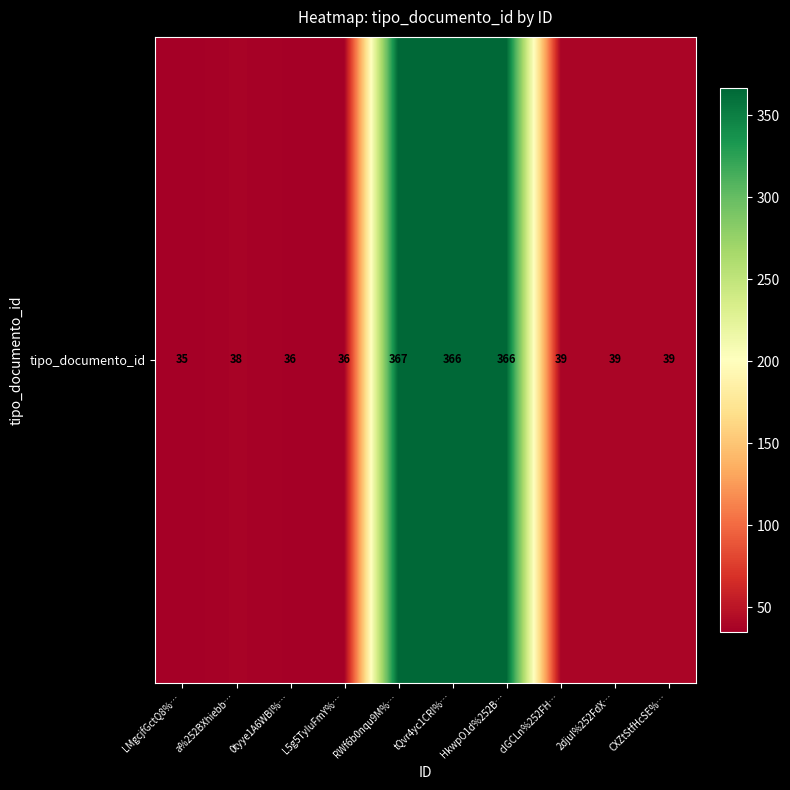

The chart shows a value of 366 at HkwpO1d%252B…. True or false?

True